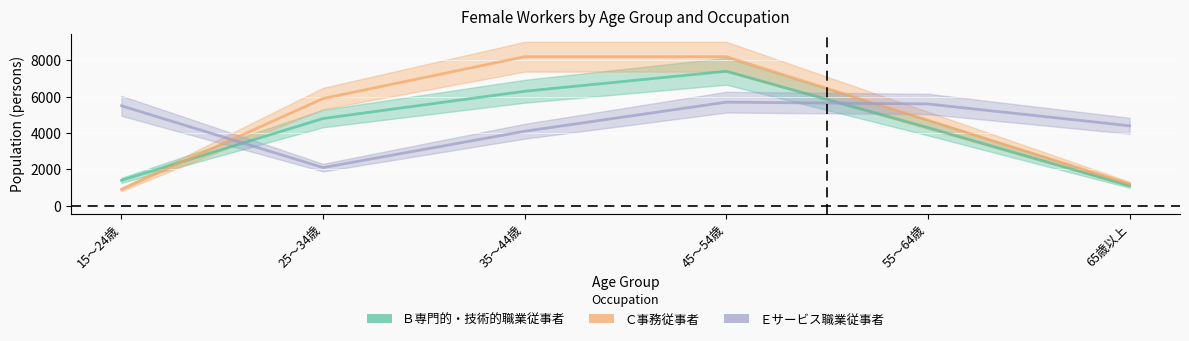

Reading right to left, what are all the values shown in this chart?

Ｂ専門的・技術的職業従事者: 1100	4300	7400	6300	4800	1400
Ｃ事務従事者: 1200	4700	8200	8200	5900	900
Ｅサービス職業従事者: 4400	5600	5700	4100	2100	5500